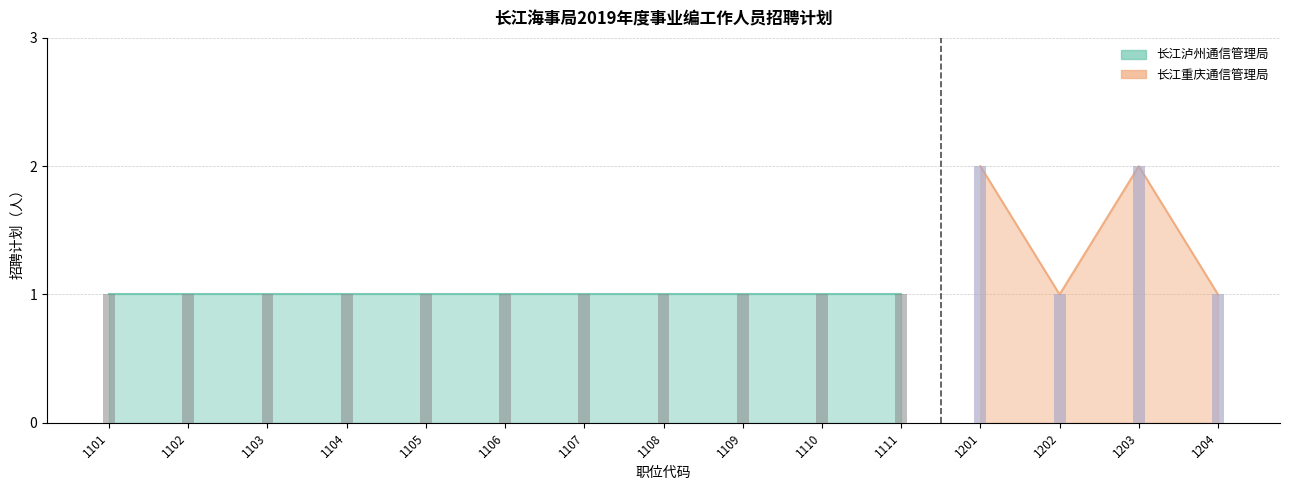

True or false: the data shows 1 at 1103.

True